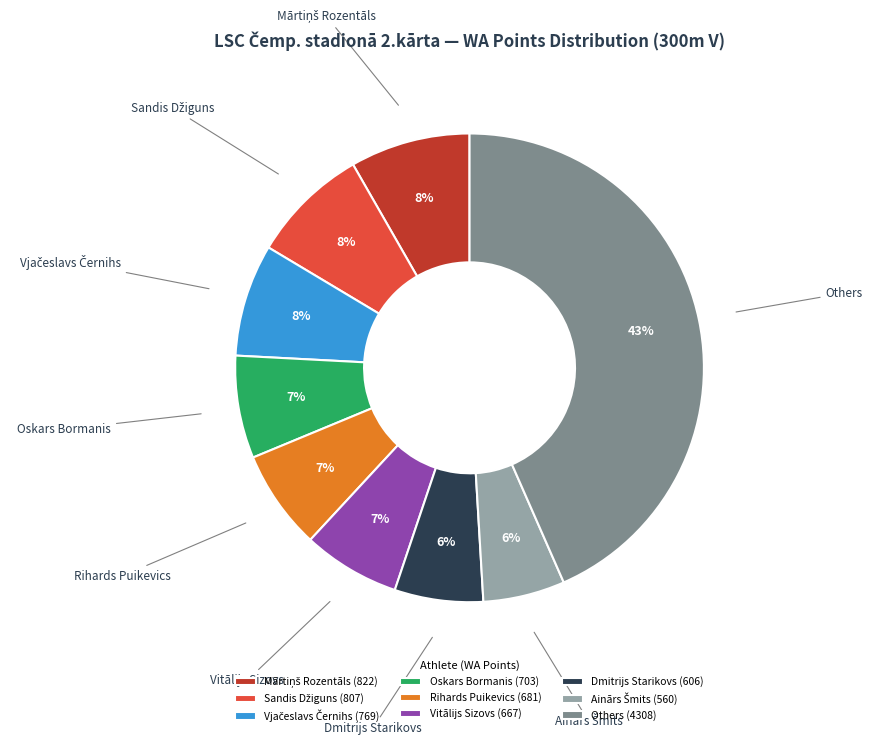

To the nearest percent, what is the combined percentage of Vitālijs Sizovs (667) and Oskars Bormanis (703)?

14%